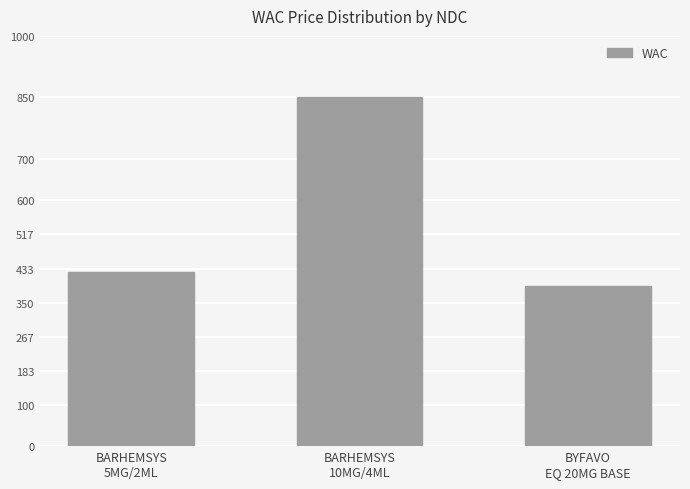

Reading right to left, extract all data points from this chart.

BYFAVO
EQ 20MG BASE=390	BARHEMSYS
10MG/4ML=850	BARHEMSYS
5MG/2ML=425